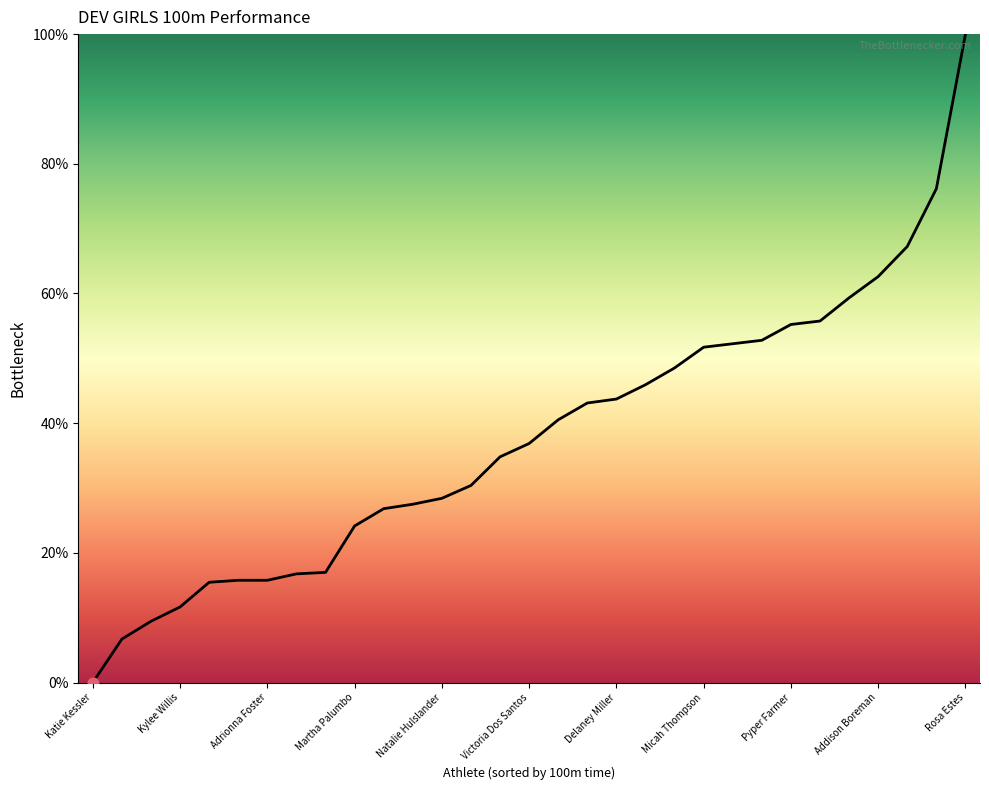

What is the greatest value displayed?

100.0